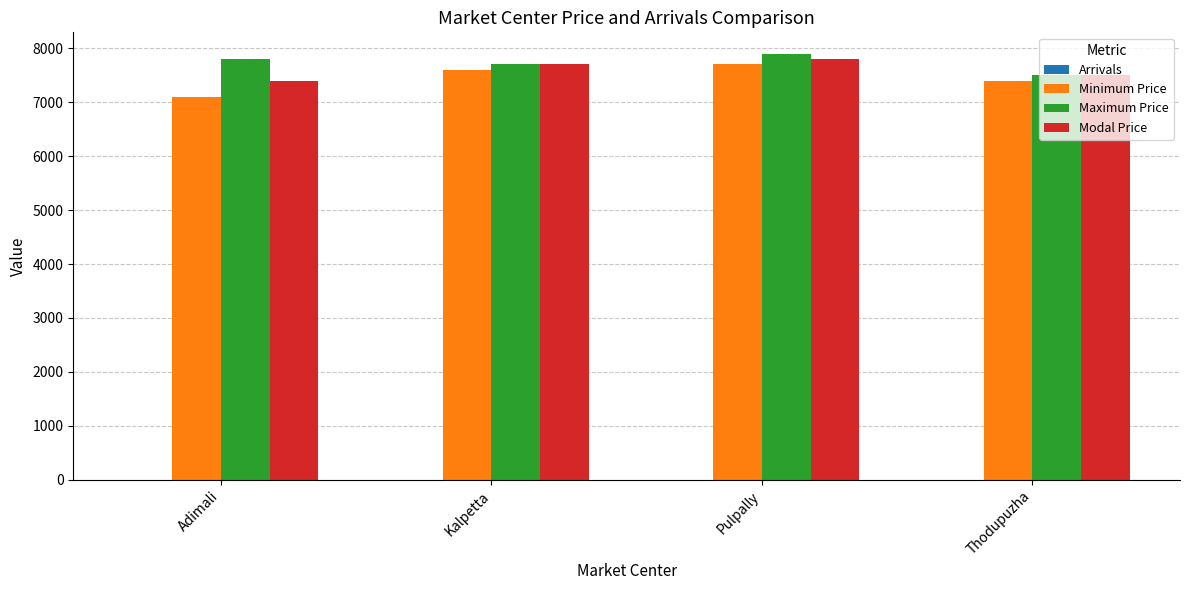

Are the bars horizontal?

No